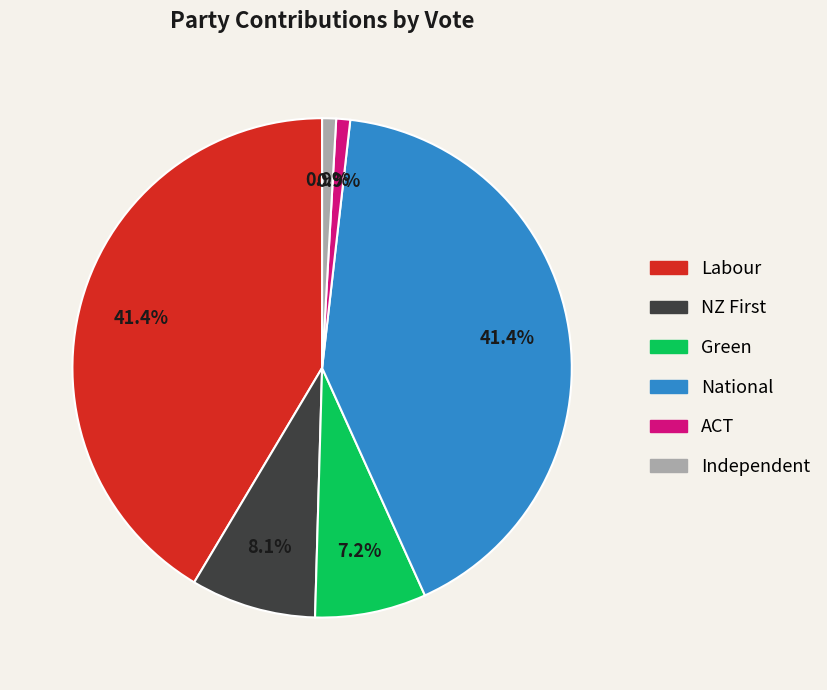

What is the ratio of the value at National to the value at ACT?

46.0